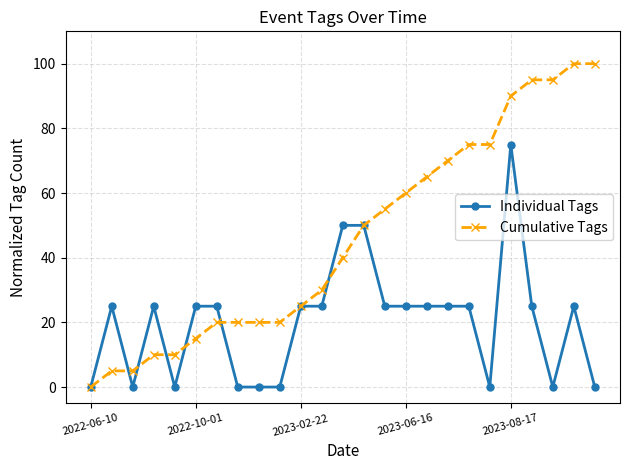

List the series in order of their overall mean, highest first.

Cumulative Tags, Individual Tags